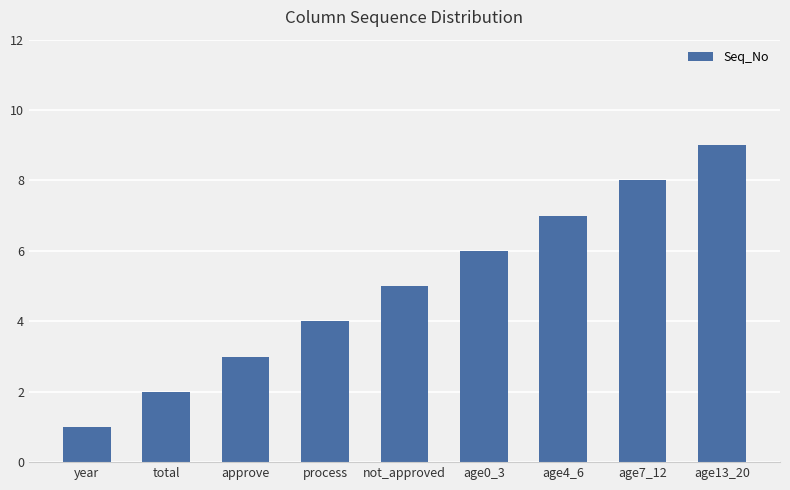

Is it true that the value at total is 1?

False